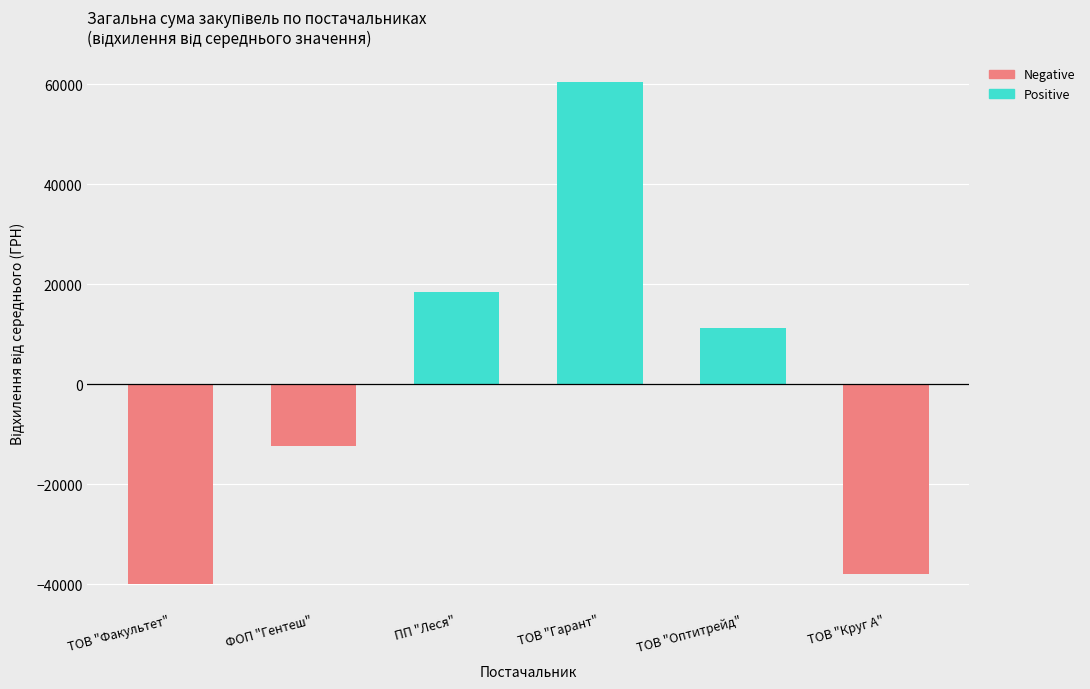

Between ТОВ "Круг А" and ФОП "Гентеш Й.Я.", which is larger?

ФОП "Гентеш Й.Я."